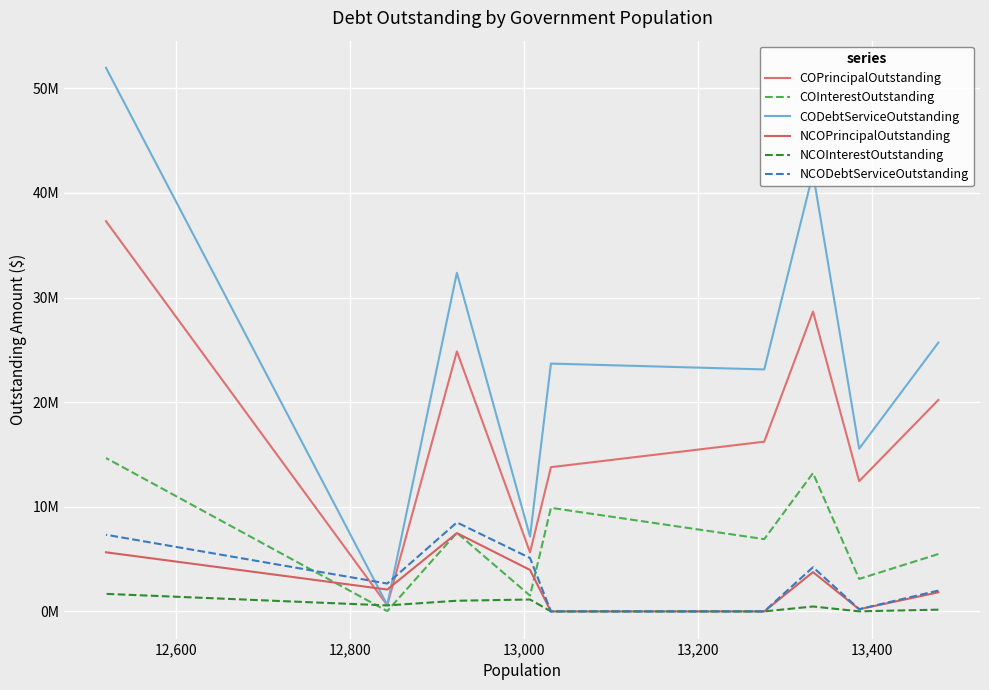

What is the label of the 6th point from the right?

13,000